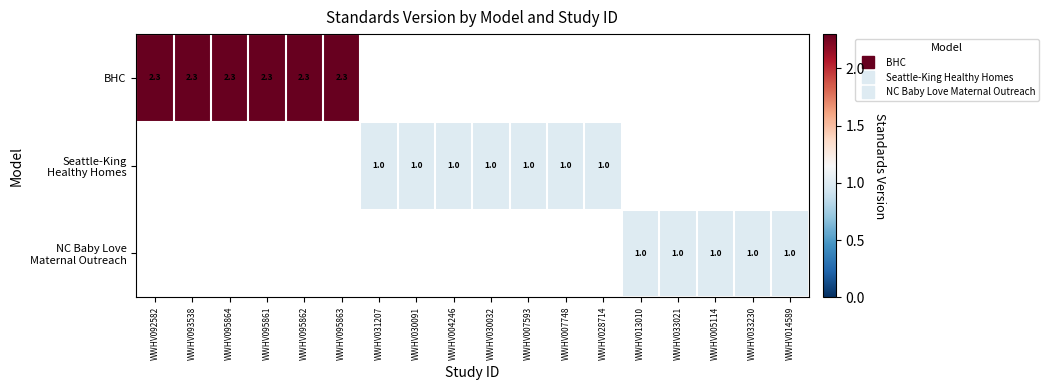

Which series has the largest range (max minus min)?

BHC